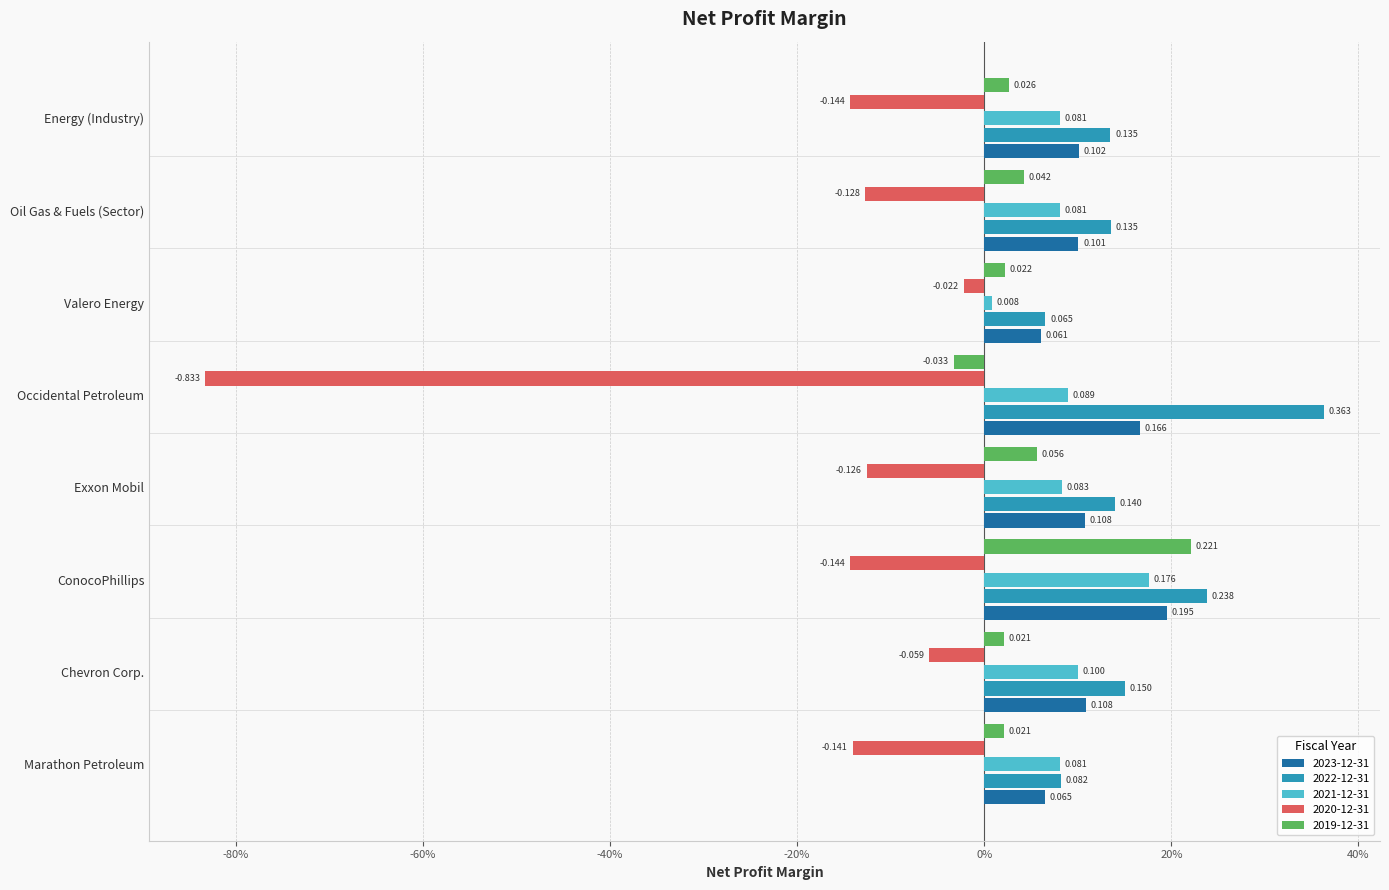

What are all the series names shown in the legend?

2023-12-31, 2022-12-31, 2021-12-31, 2020-12-31, 2019-12-31